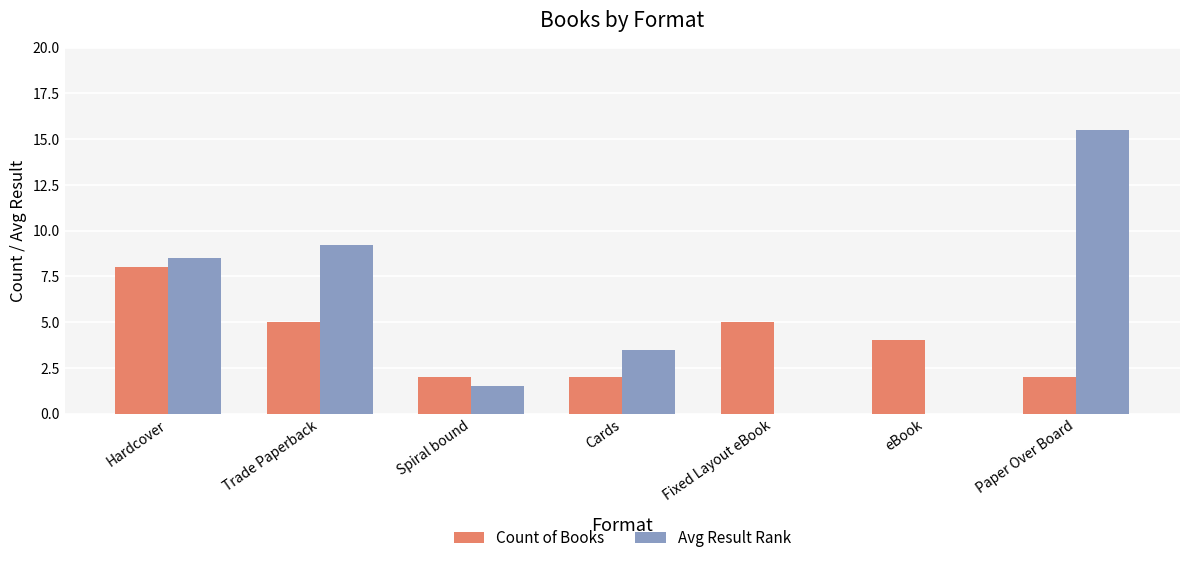

Which series has the widest spread of values?

Avg Result Rank